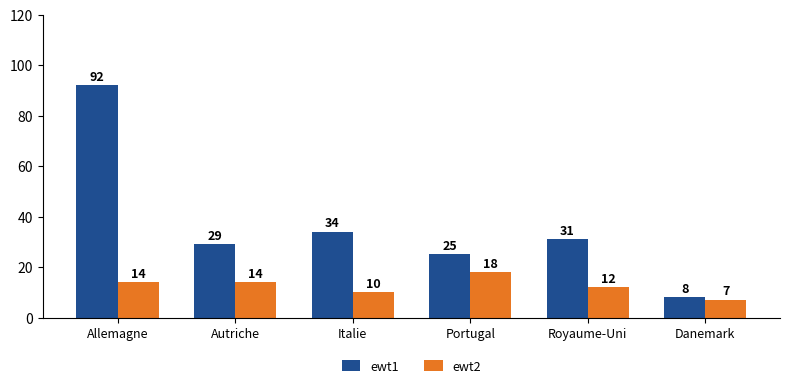

List the series in order of their peak value, lowest first.

ewt2, ewt1